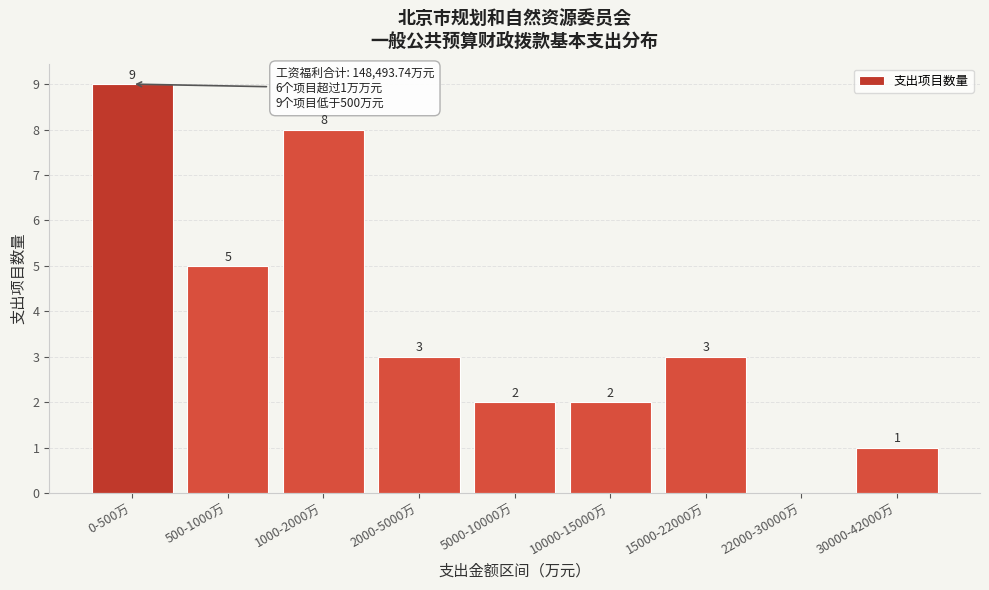

Reading left to right, extract all data points from this chart.

0-500万=9	500-1000万=5	1000-2000万=8	2000-5000万=3	5000-10000万=2	10000-15000万=2	15000-22000万=3	22000-30000万=0	30000-42000万=1